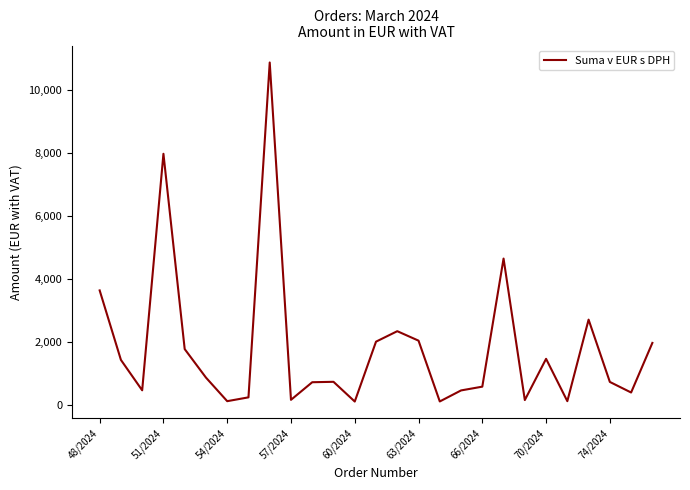

What is the greatest value displayed?

10872.9